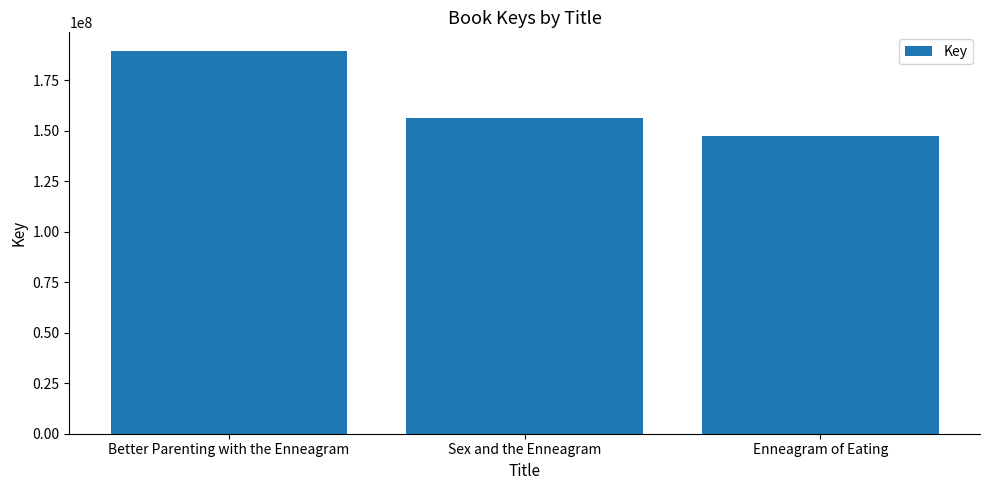

Reading right to left, what are all the values shown in this chart?

147526544	156212423	189178029